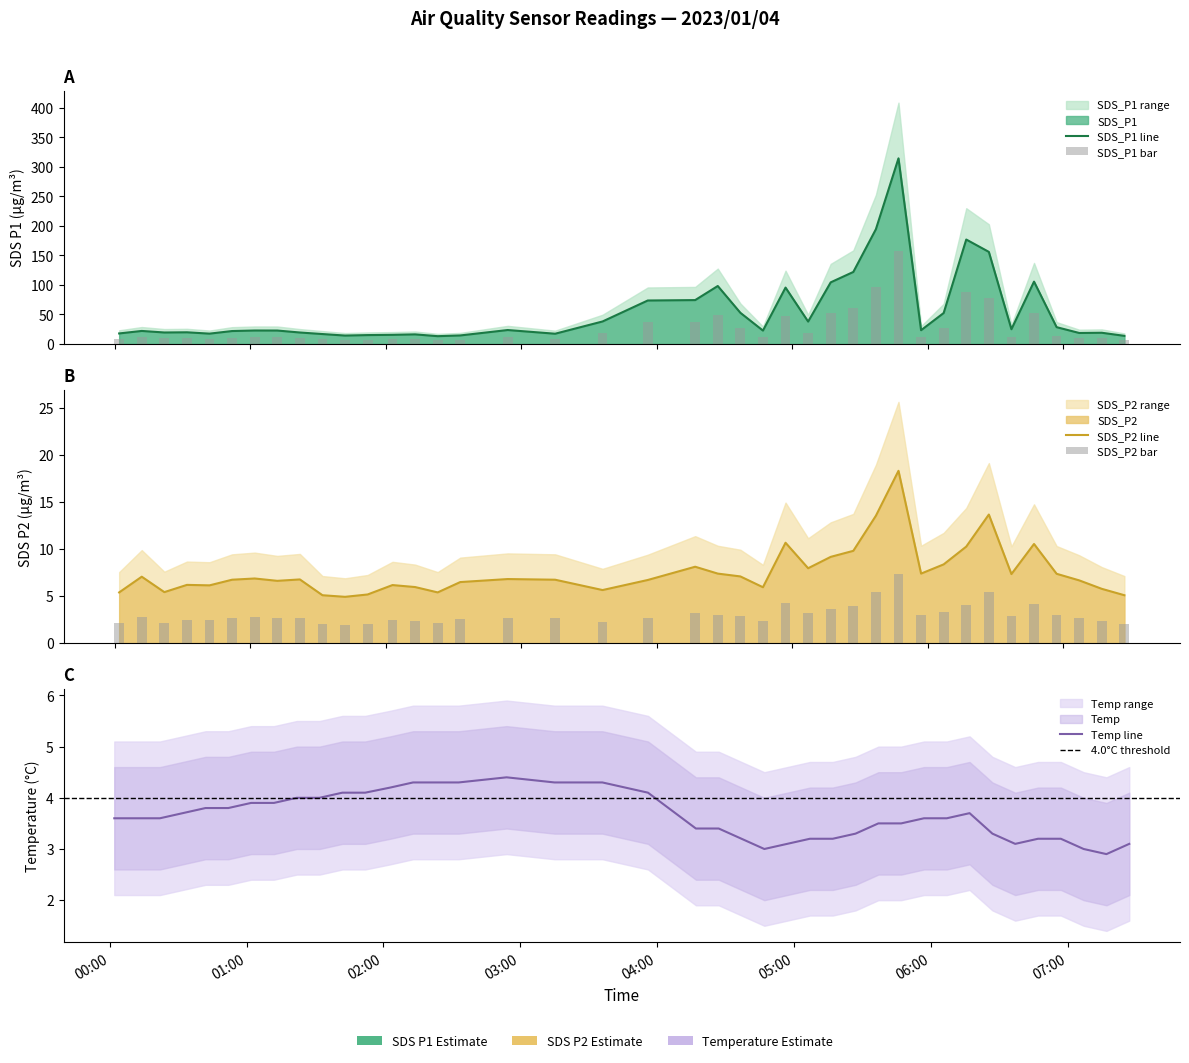

Is it true that SDS_P1 equals 38.0 at 2023/01/04 05:07?

True